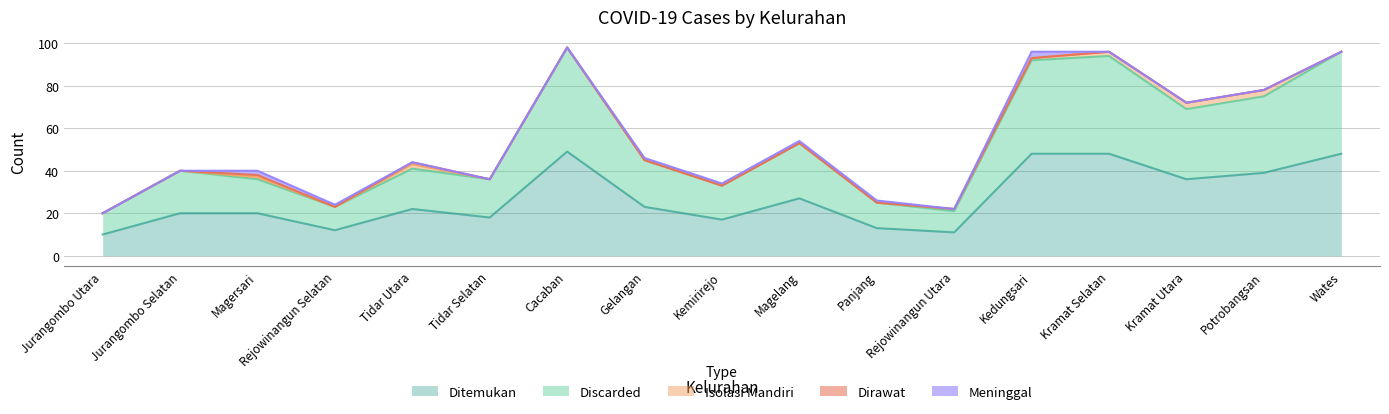

At which category is the sum across all series the highest?

Cacaban